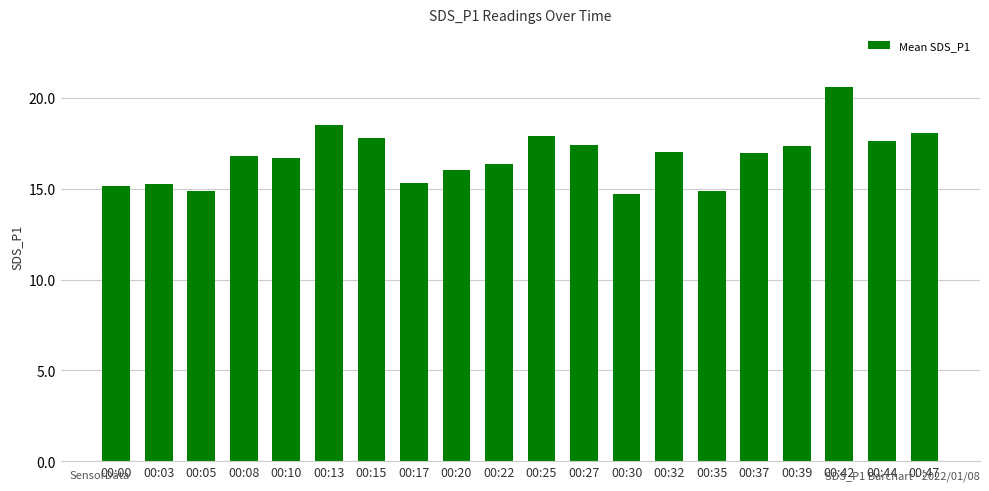

Between 00:47 and 00:00, which is larger?

00:47